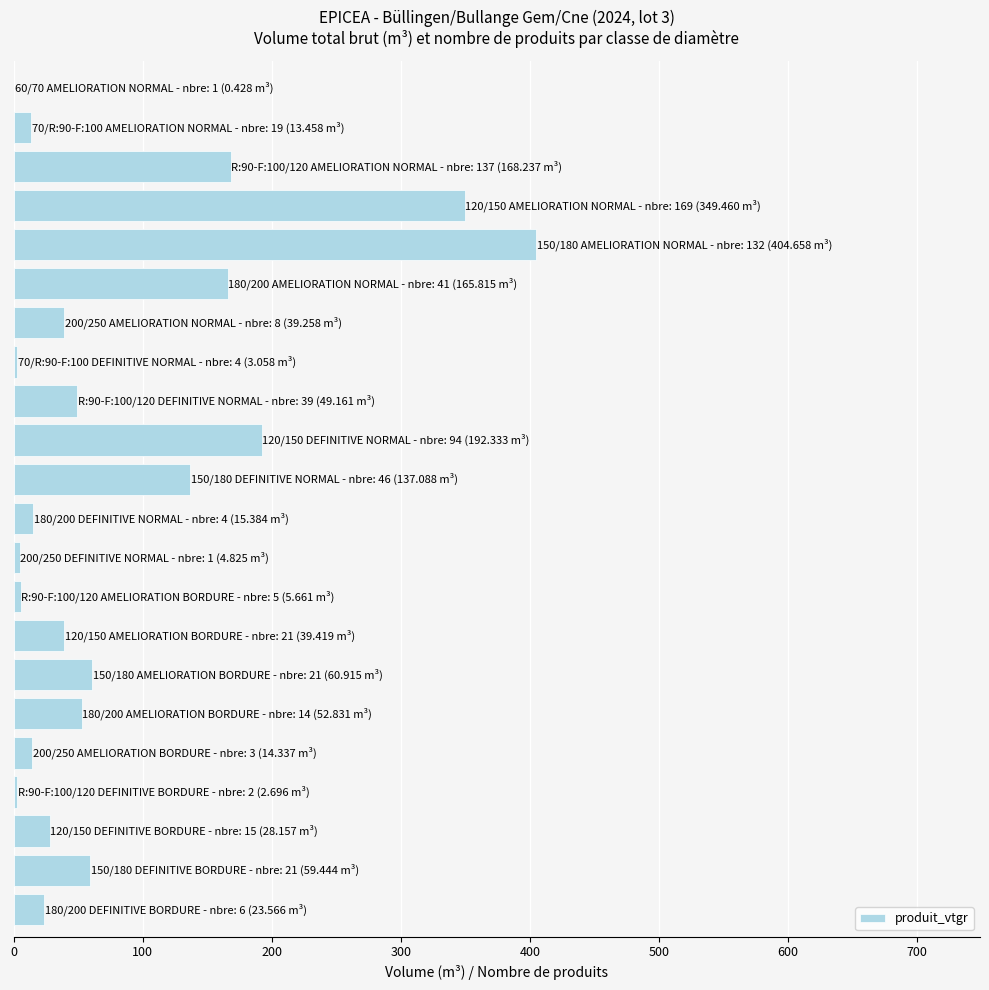

What is the sum of all values?

1830.2